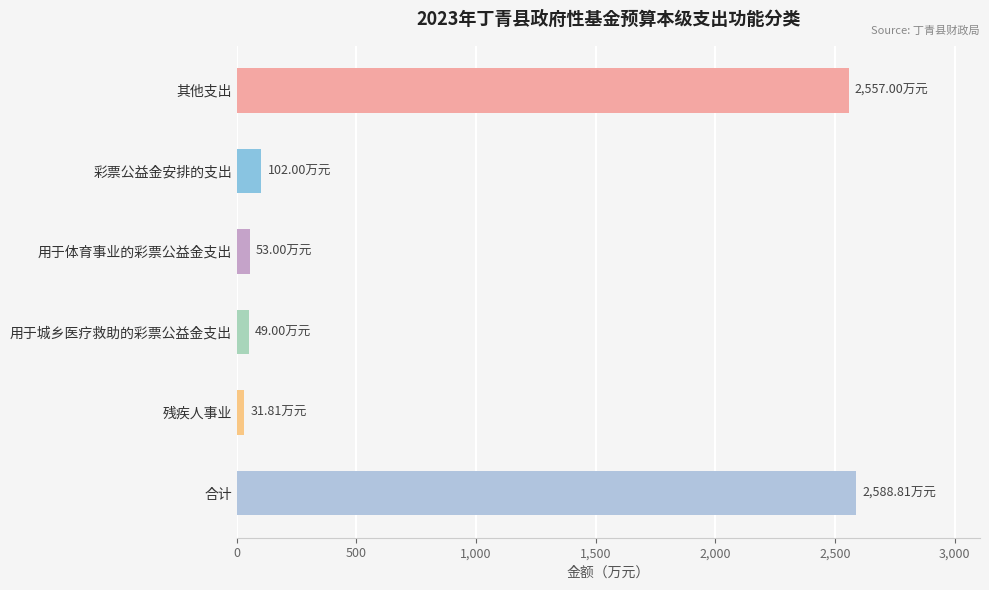

Where is the data nearest to the value 1310?

彩票公益金安排的支出